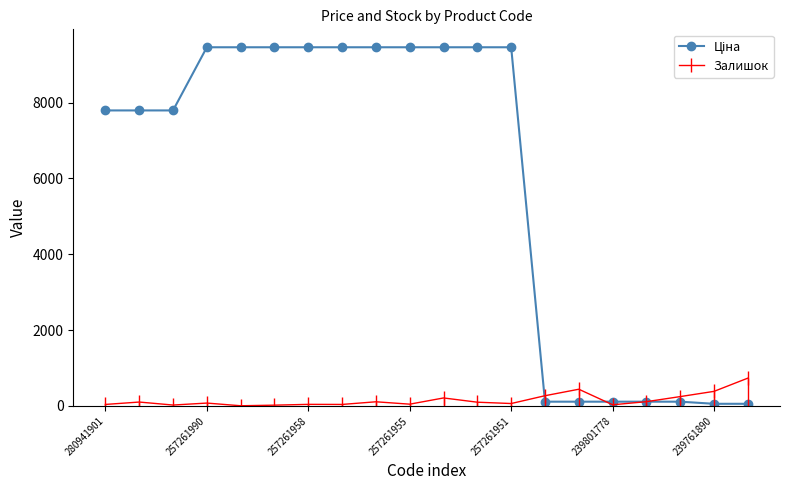

Which has a higher value, 10 or 13?

10